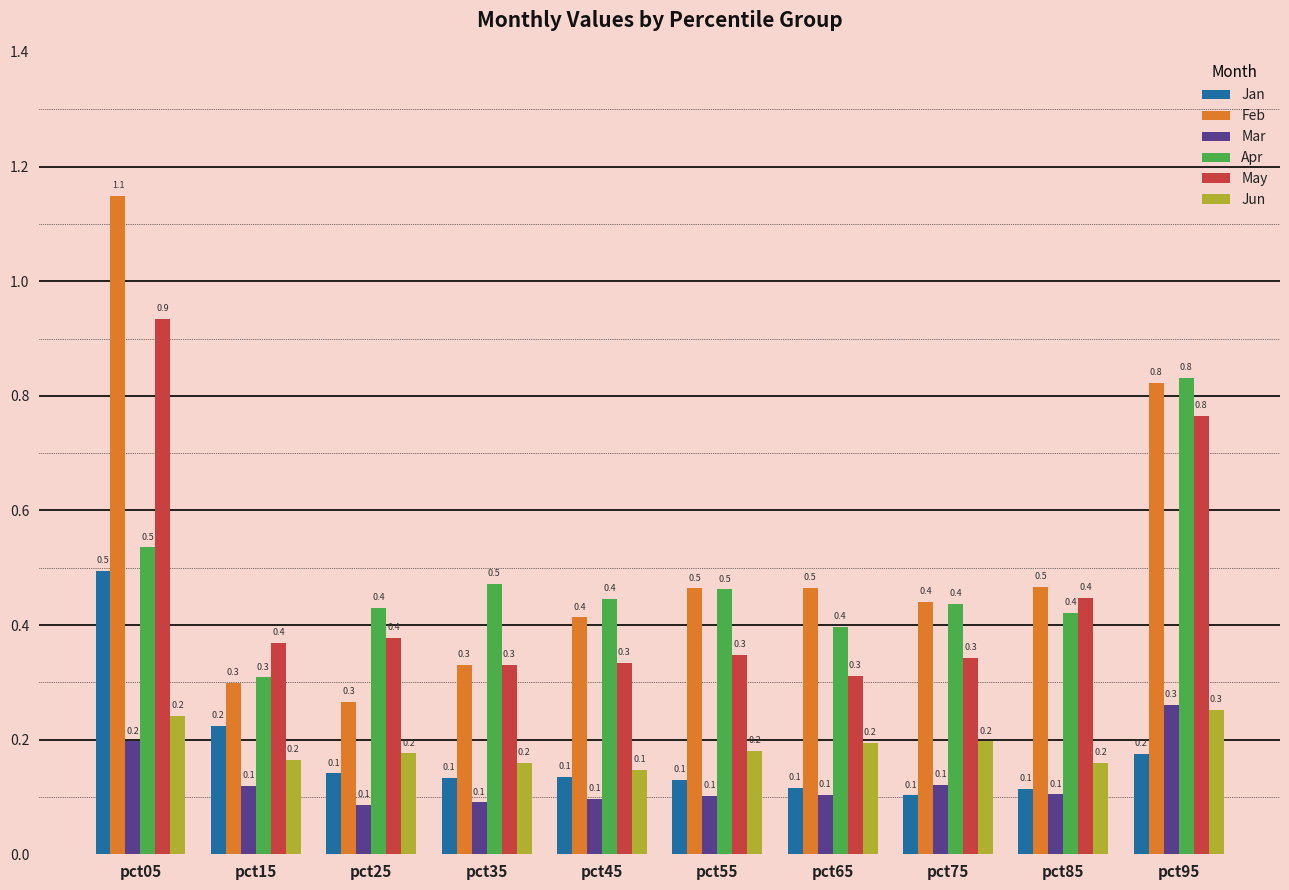

Which series has the widest spread of values?

Feb